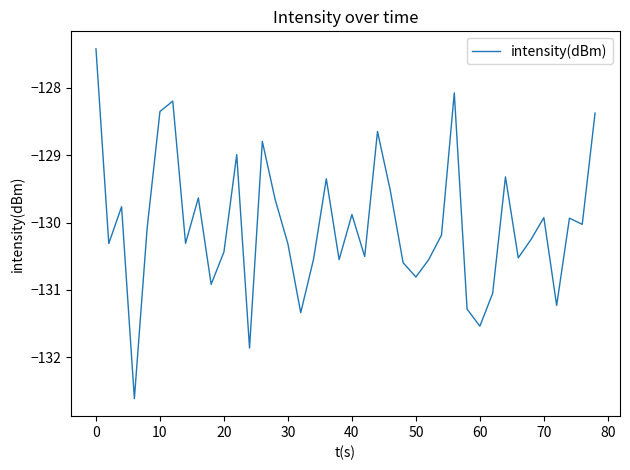

What is the difference between the maximum and minimum values?

5.2